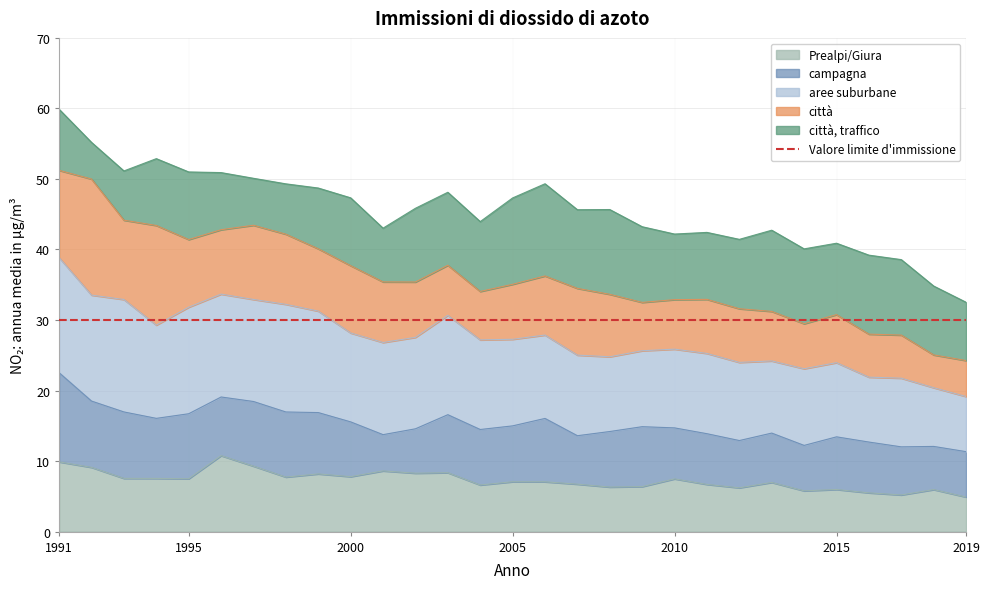

The value of aree suburbane at 2014 is 38.7. True or false?

False